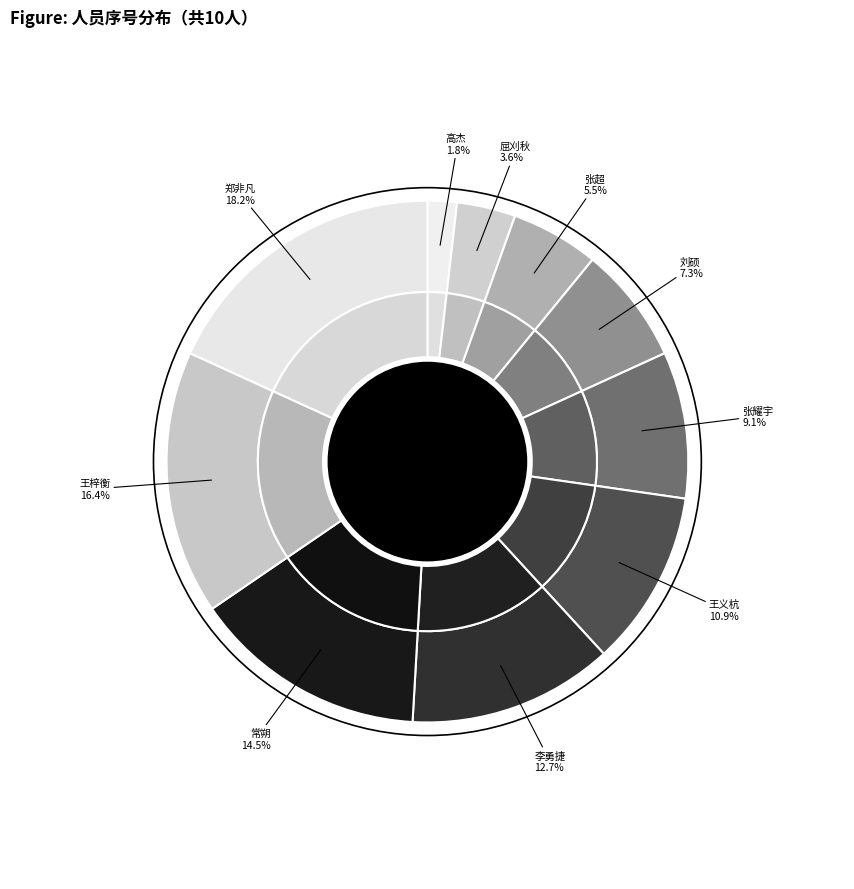

True or false: 张耀宇 accounts for 1% of the total.

False